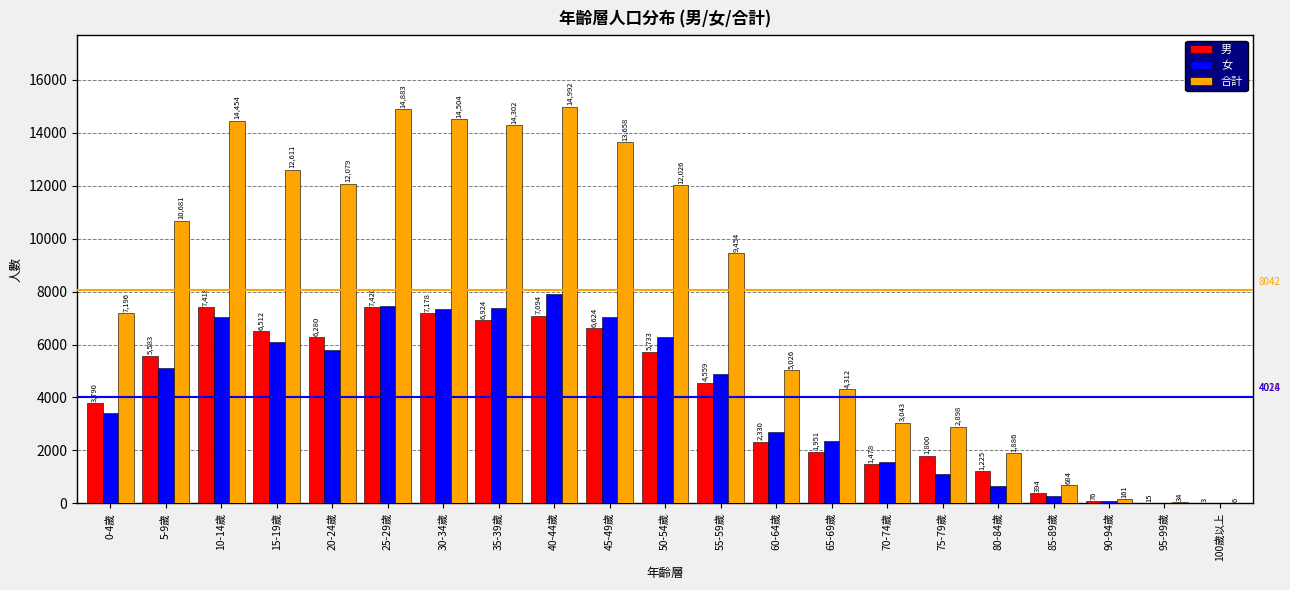

Which category has the highest value in the 合計 series?

40-44歲